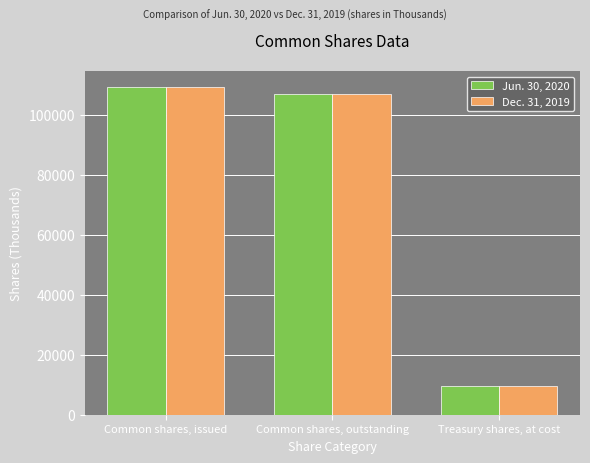

List the labels in order of Jun. 30, 2020 value, largest first.

Common shares, issued, Common shares, outstanding, Treasury shares, at cost